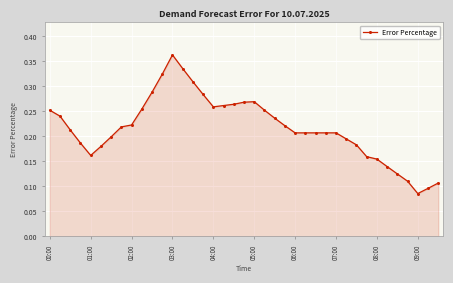

How many values are between 0 and 1?

39